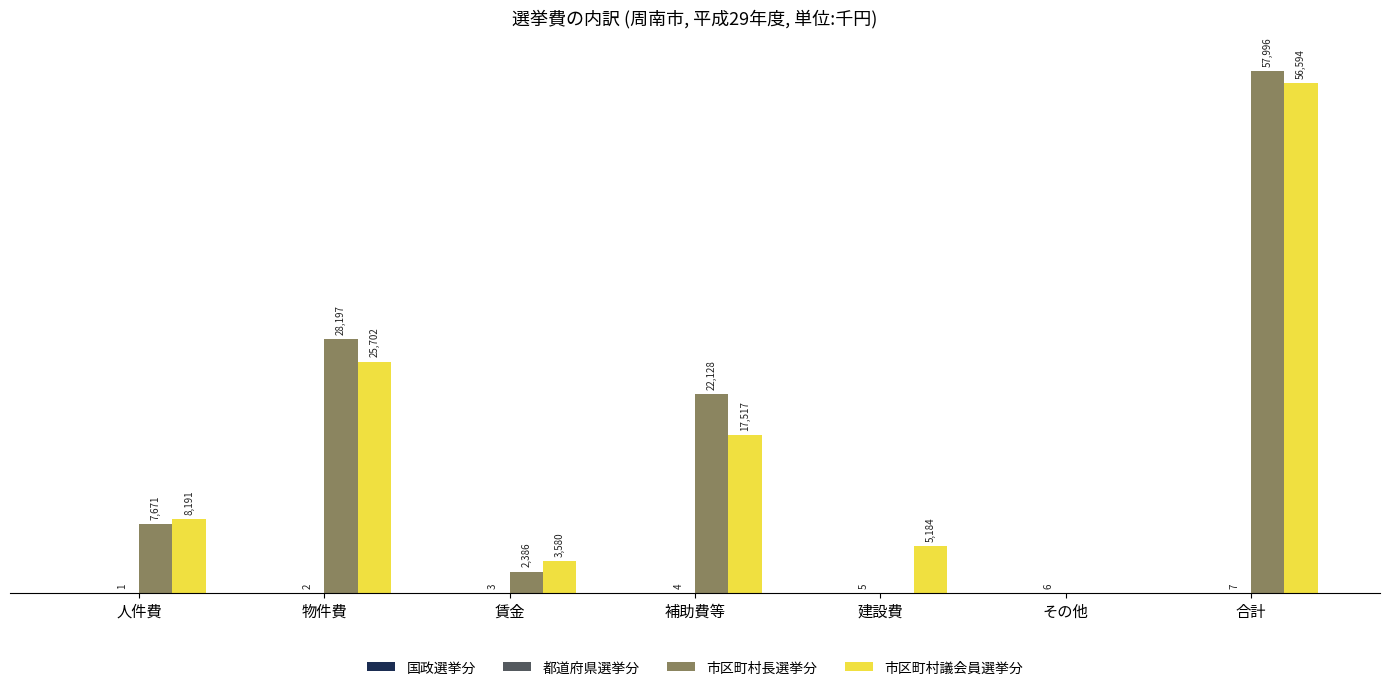

Which series has the largest total across all categories?

市区町村長選挙分